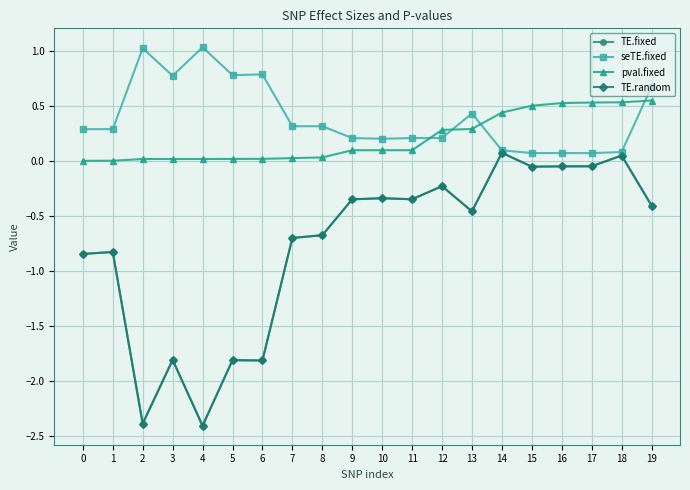

At which category is the sum across all series the highest?

18